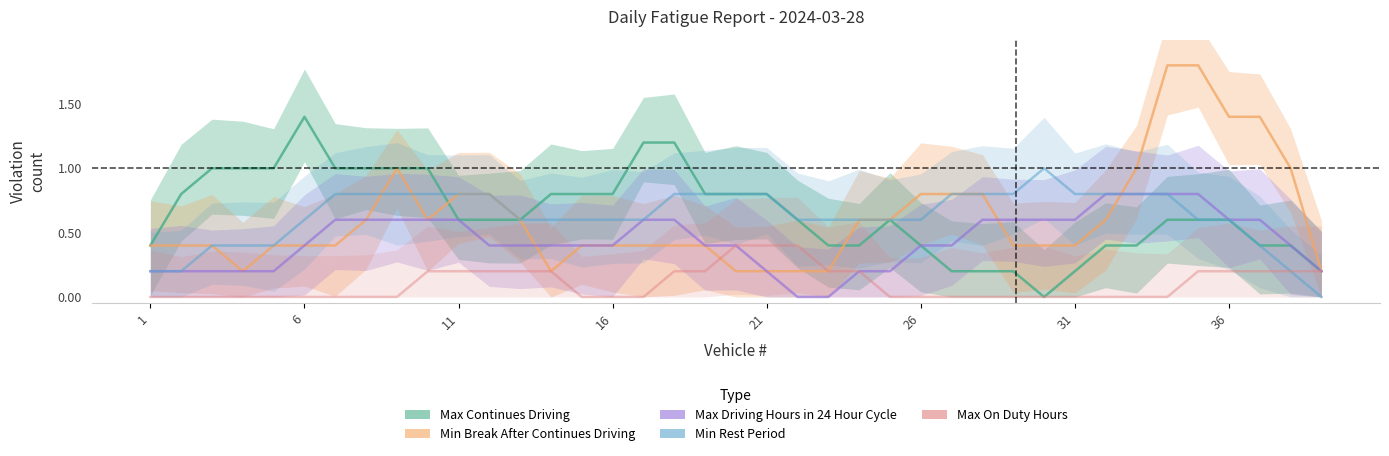

True or false: Min Rest Period and Max Driving Hours in 24 Hour Cycle intersect in this chart.

False